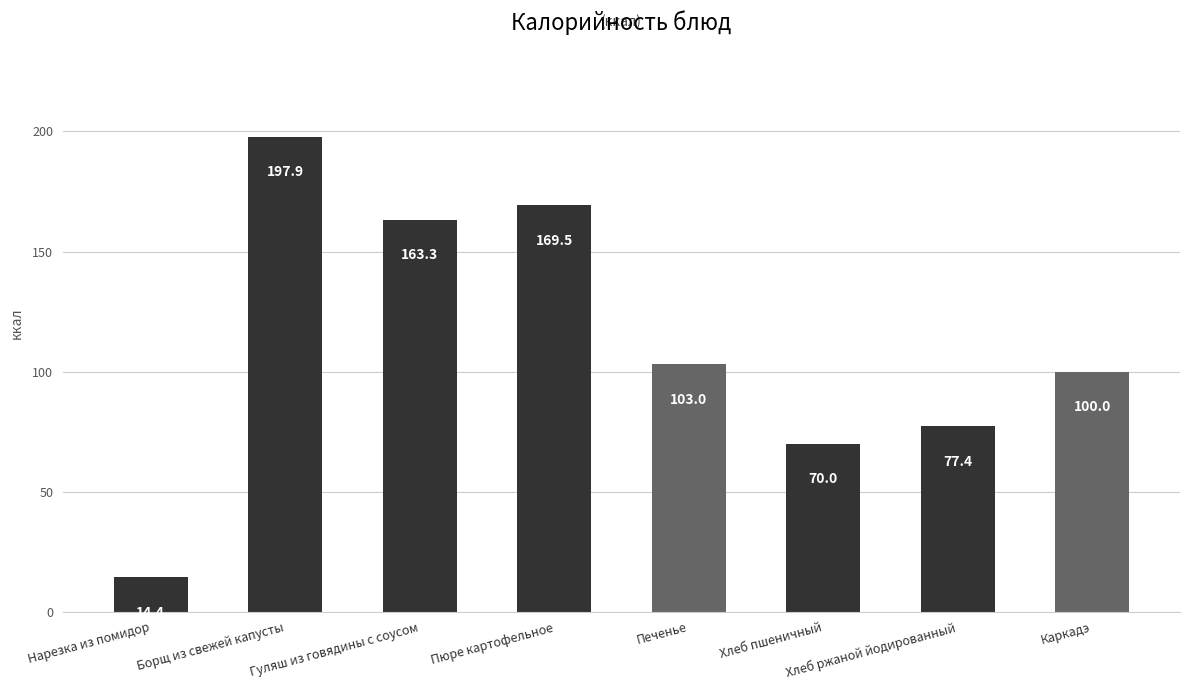

Which label corresponds to the smallest value in the chart?

Нарезка из помидор